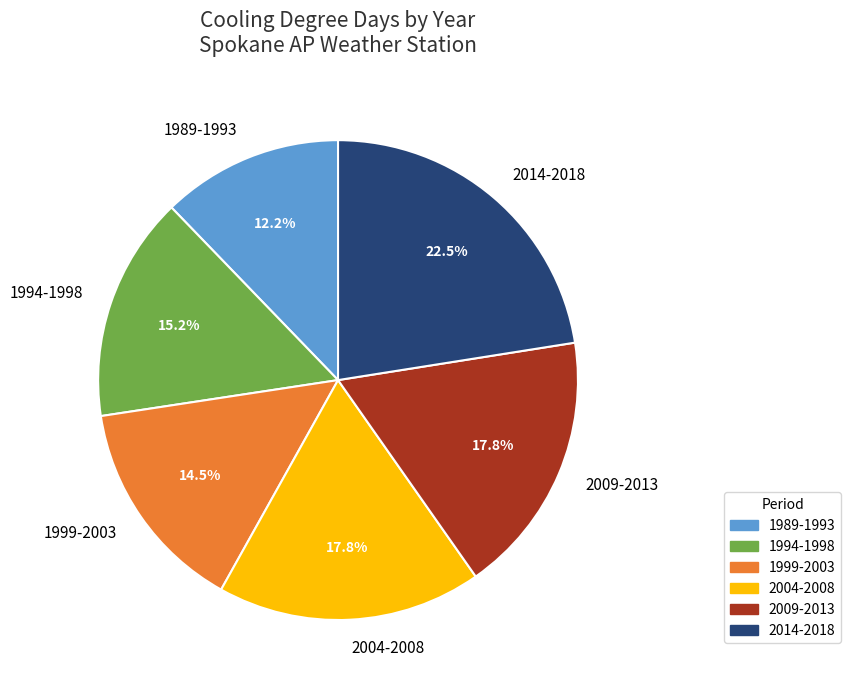

Does any single category account for the majority?

No